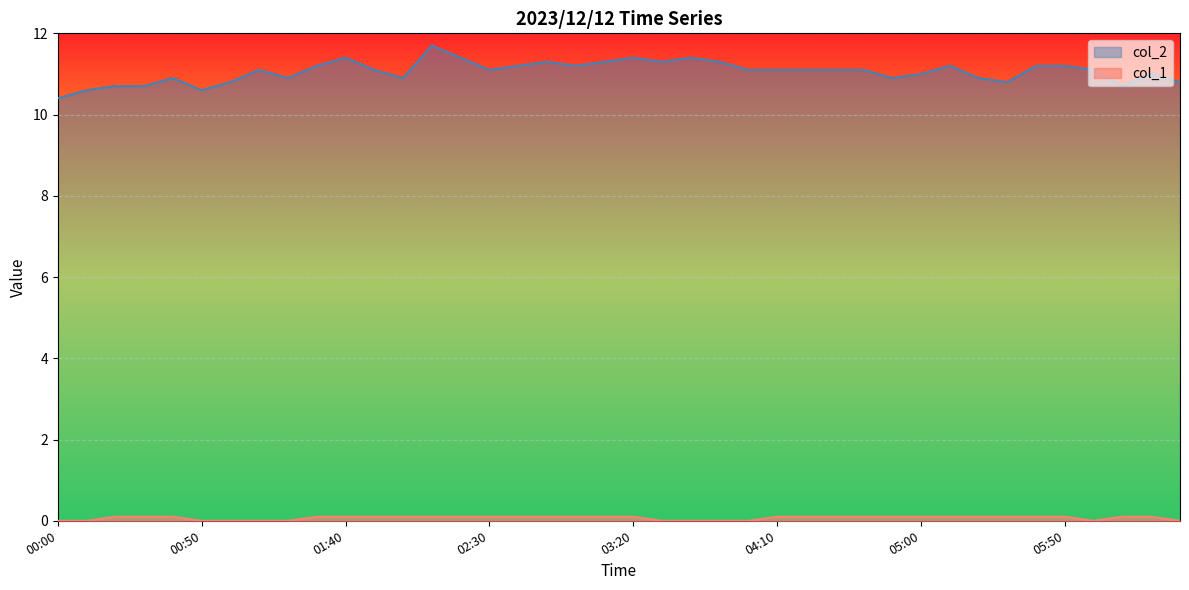

What is the spread (max minus min) of values at 04:10?

11.0